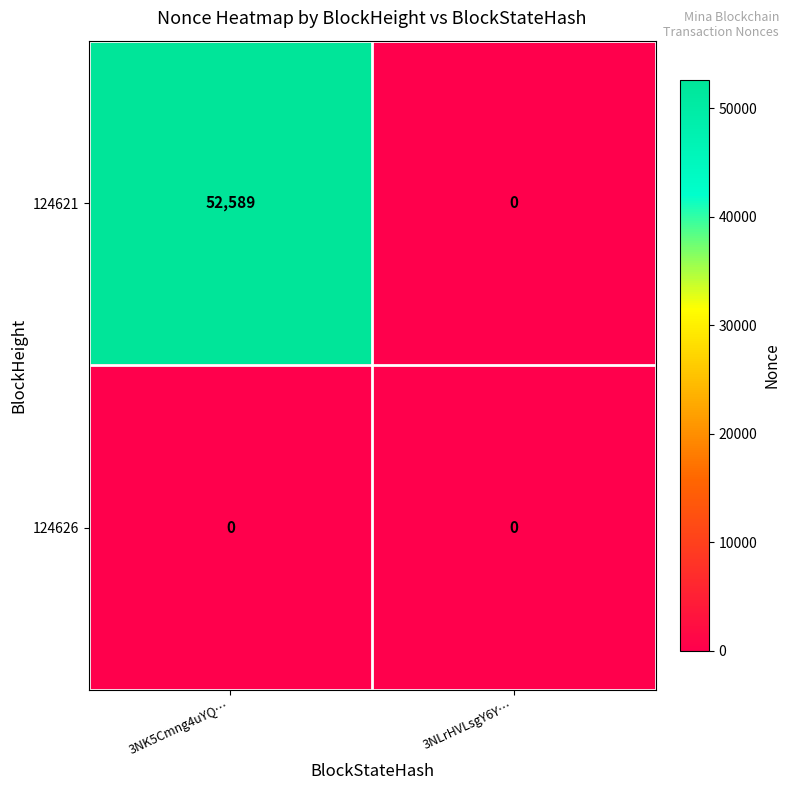

Is it true that 124621 equals 69417 at 3NK5Cmng4uYQ…?

False